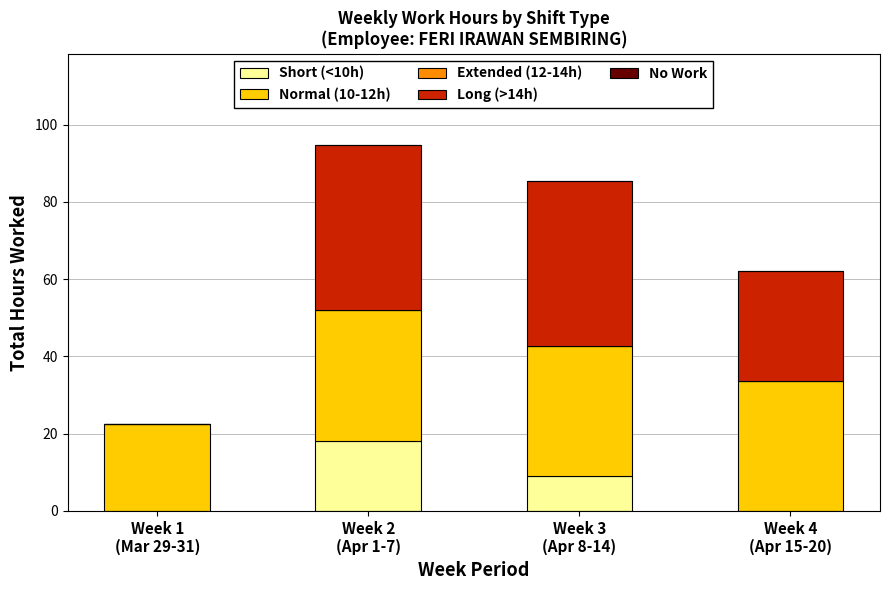

What is the maximum value for Short (<10h)?

18.2